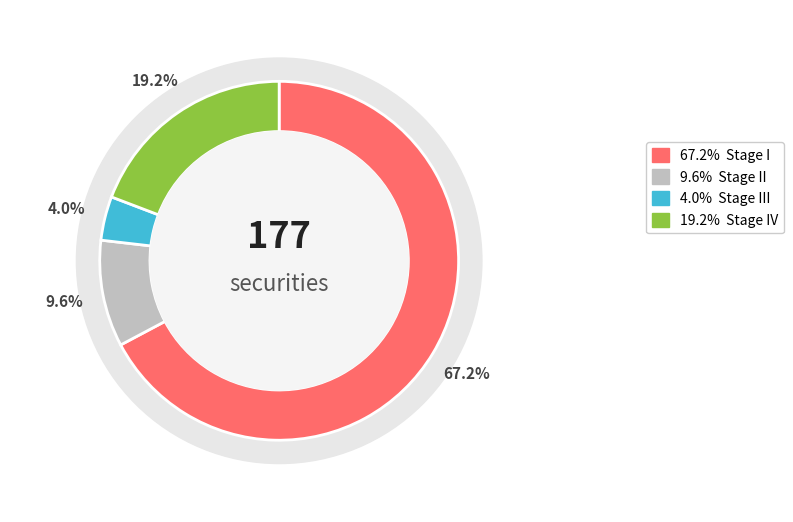

Which slice represents more than half of the pie?

Stage I